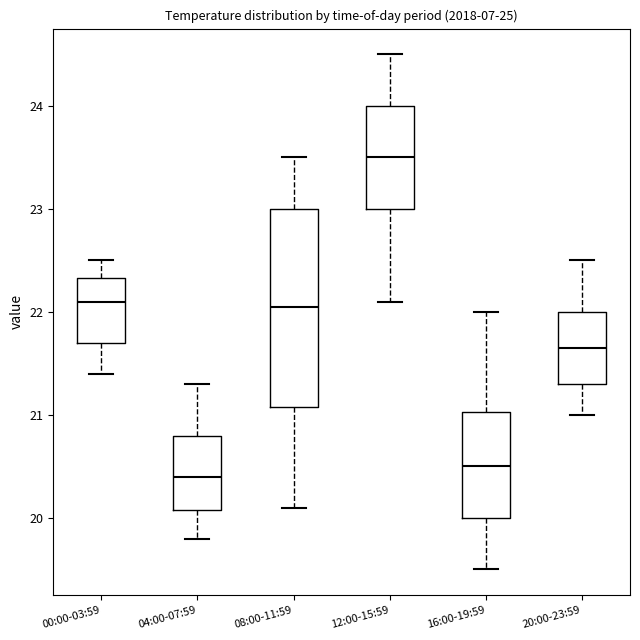

Reading left to right, transcribe this box plot: for each box, give where its median line is, the range the box spans, and where its two whiskers end, as read against the y-axis. The values are not printed on the chart, so give them approximately, as read against the axis.

00:00-03:59: median 22.1, box 21.7 to 22.3, whiskers 21.4 to 22.5
04:00-07:59: median 20.4, box 20.1 to 20.8, whiskers 19.8 to 21.3
08:00-11:59: median 22.1, box 21.1 to 23.0, whiskers 20.1 to 23.5
12:00-15:59: median 23.5, box 23.0 to 24.0, whiskers 22.1 to 24.5
16:00-19:59: median 20.5, box 20.0 to 21.0, whiskers 19.5 to 22.0
20:00-23:59: median 21.7, box 21.3 to 22.0, whiskers 21.0 to 22.5